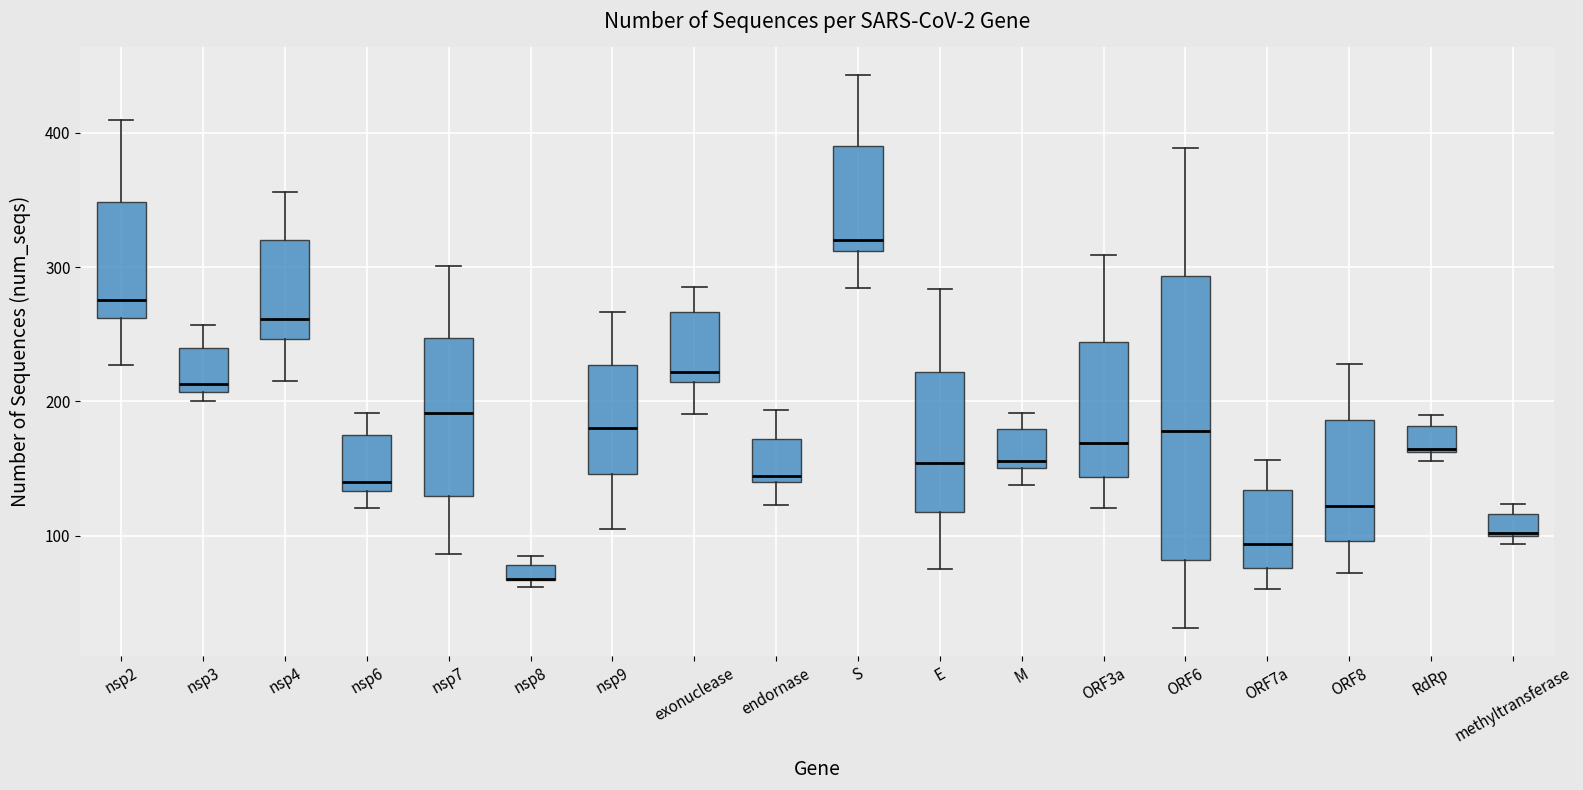

Which box is the tallest, from its lower edge to its upper edge?

ORF6